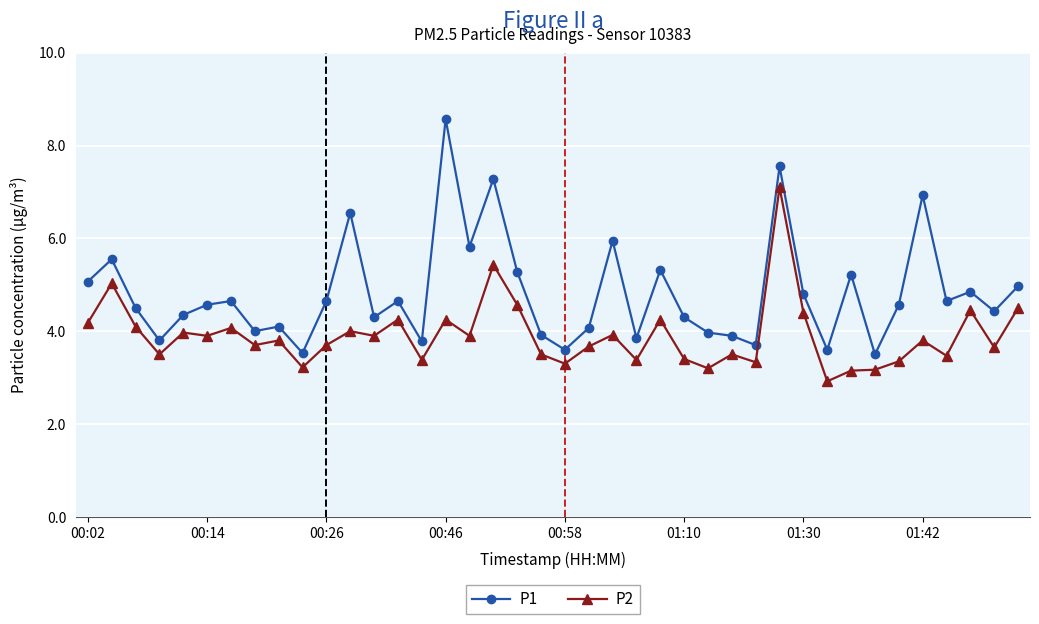

What are all the series names shown in the legend?

P1, P2